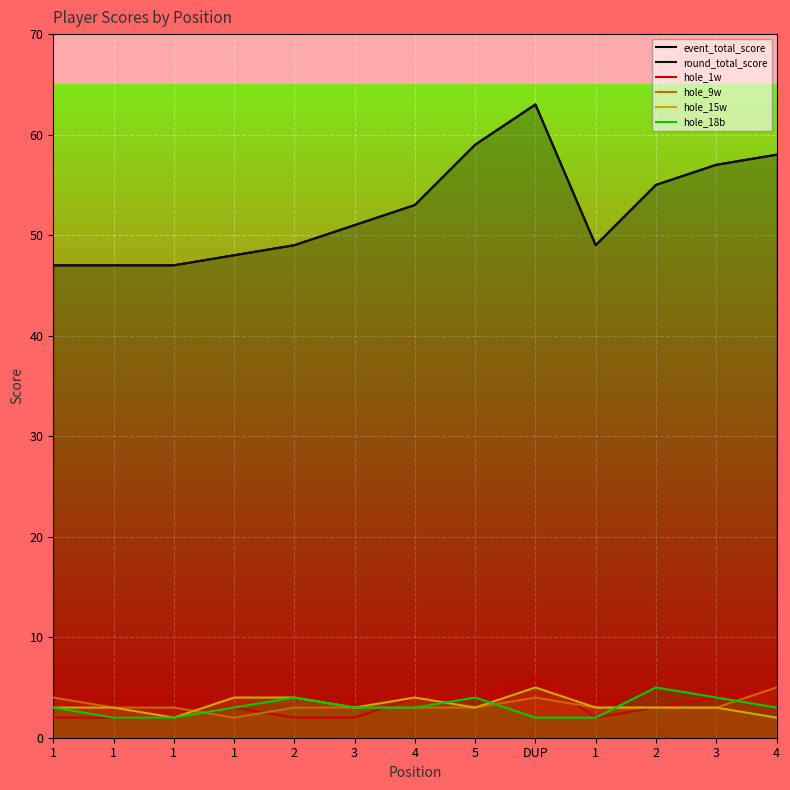

Which has a higher value, 1 or 1?

1